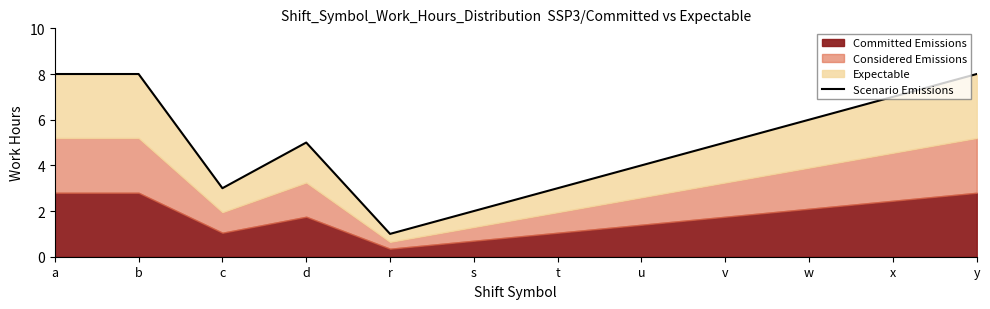

What is the label of the 6th point from the left?

s